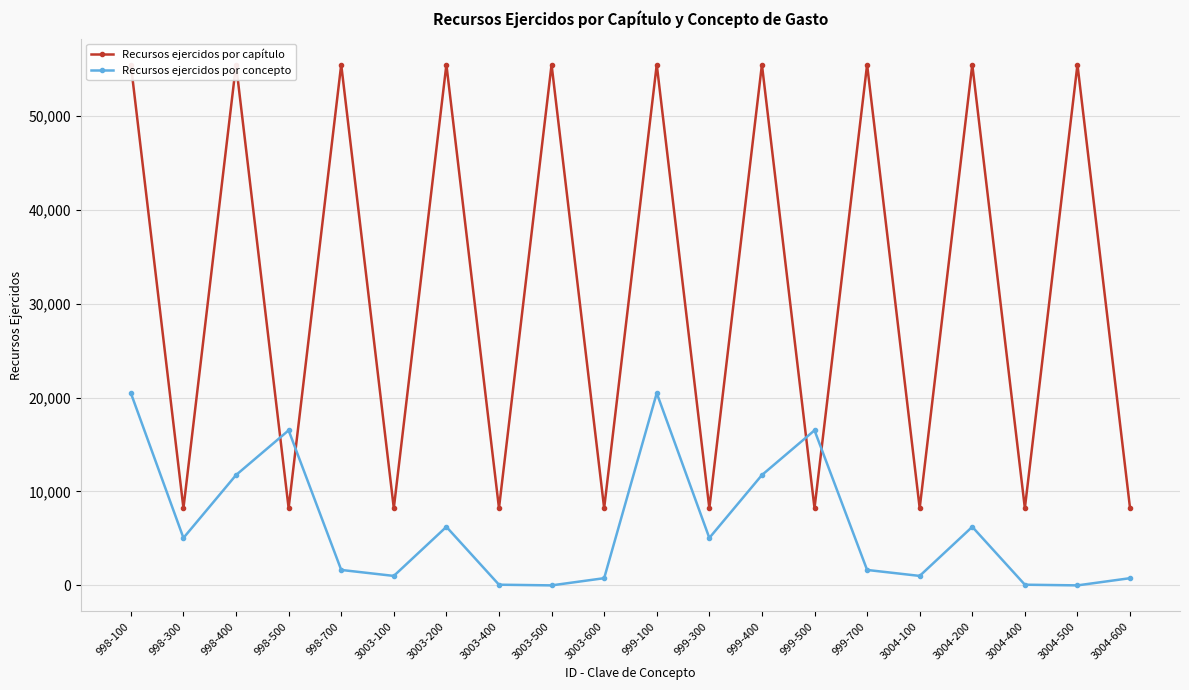

Which series has the largest total across all categories?

Recursos ejercidos por capítulo